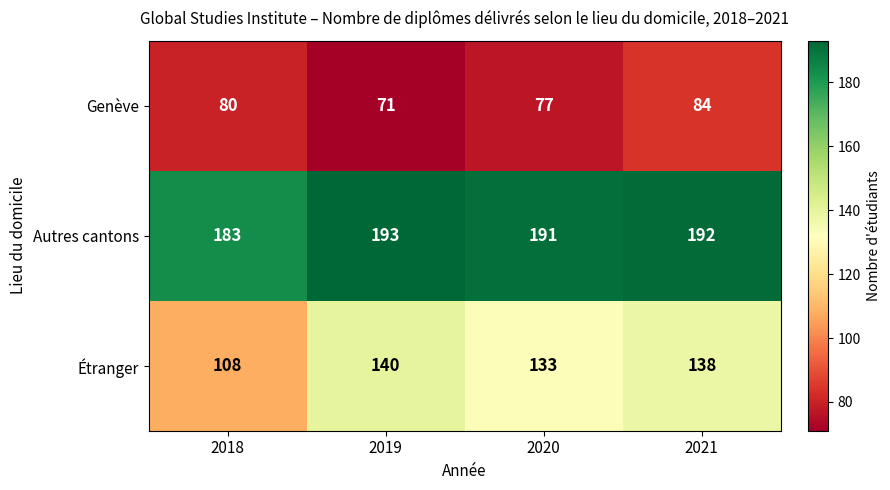

How many series are shown in this chart?

3